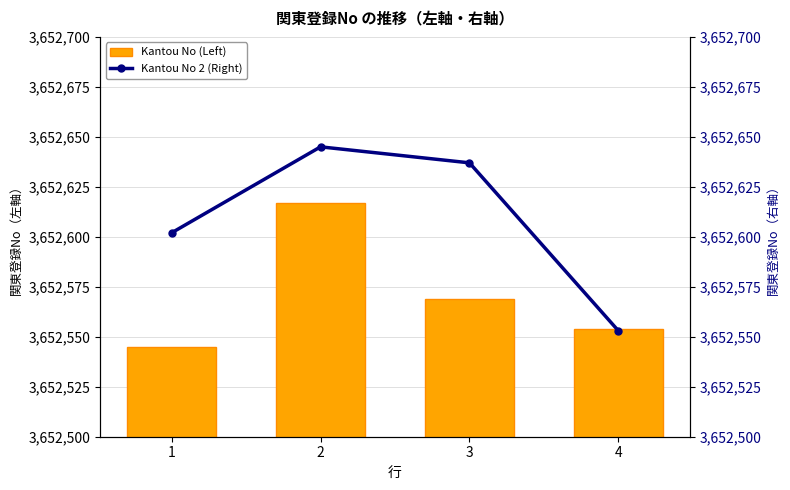

List the labels in order of Kantou No (Left) value, smallest first.

1, 4, 3, 2